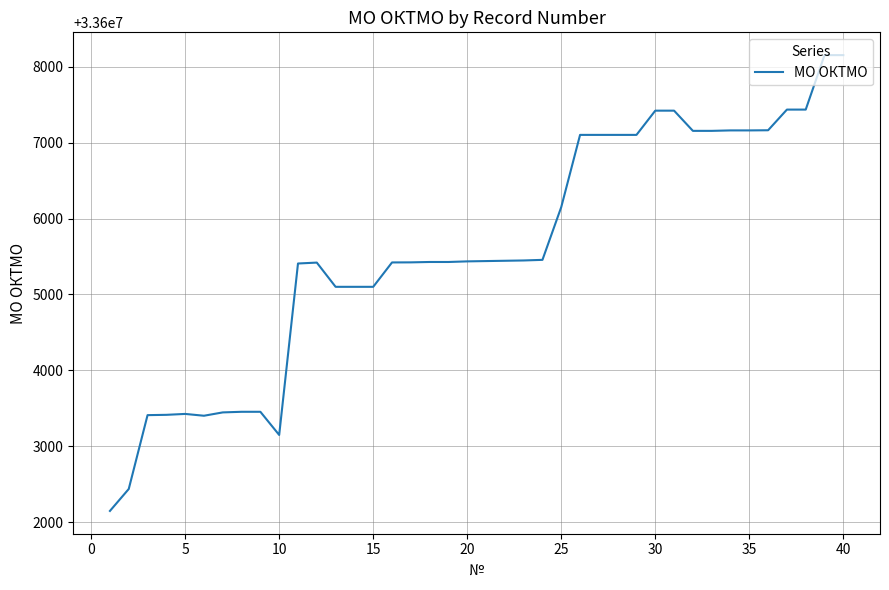

Count the number of data series in this chart.

1